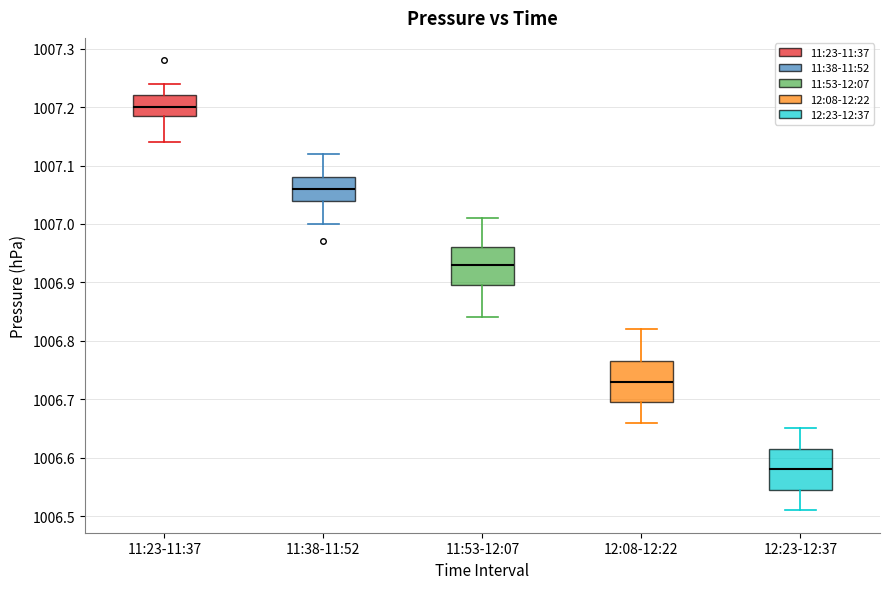

Where is the upper edge of the box for 12:23-12:37 on the y-axis? The values are not printed on the chart, so give them approximately, as read against the axis.

1006.62